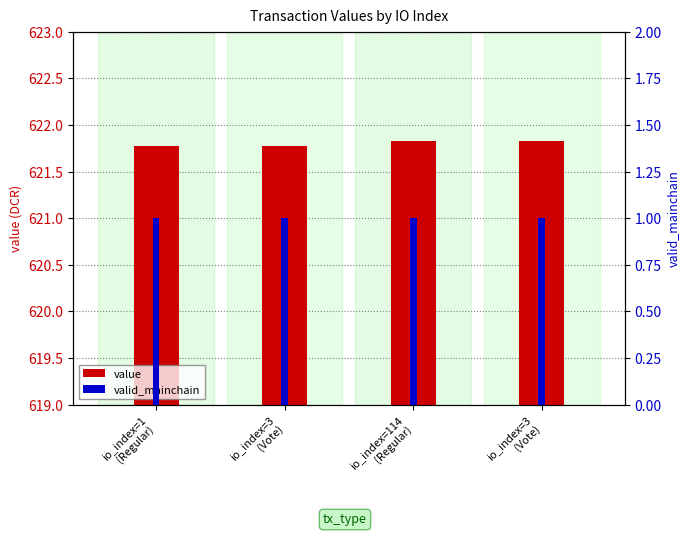

Which category has the highest value across all series?

io_index=114
(Regular)